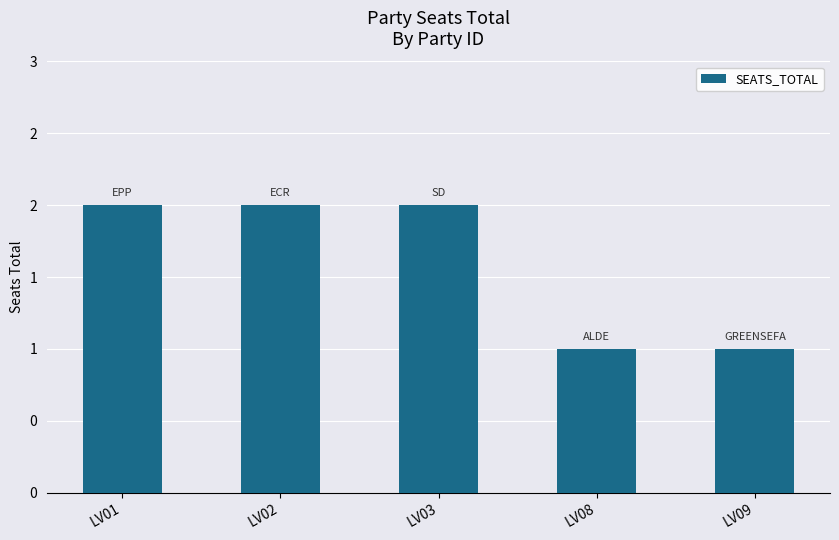

True or false: the data shows 1 at LV08.

True